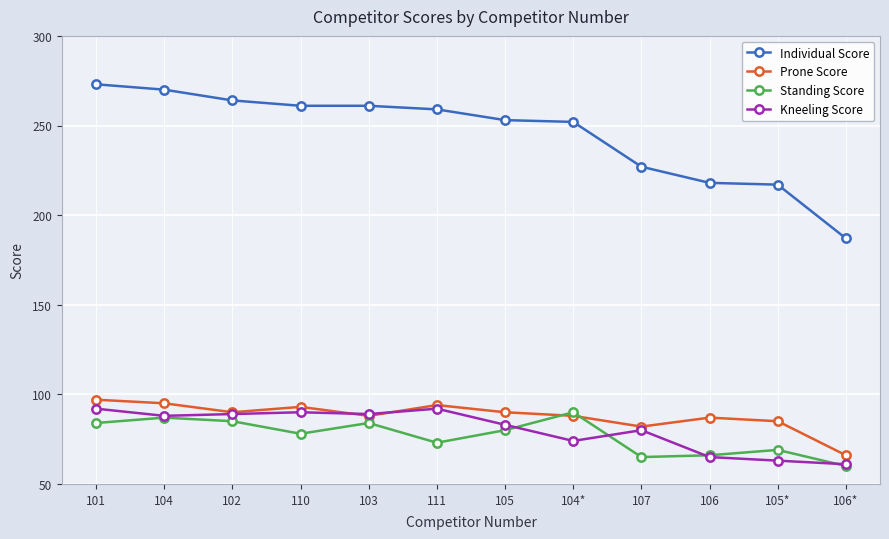

Is it true that Standing Score equals 100 at 106?

False